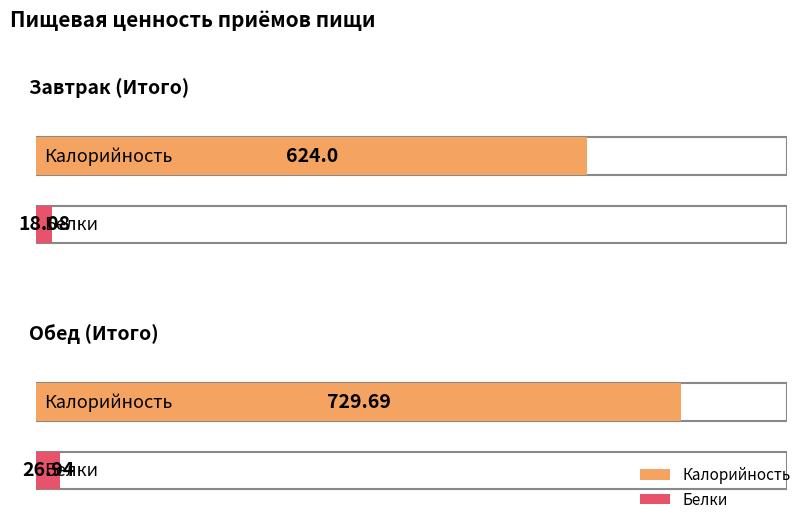

Which category has the lowest value in the Белки series?

Завтрак (Итого)